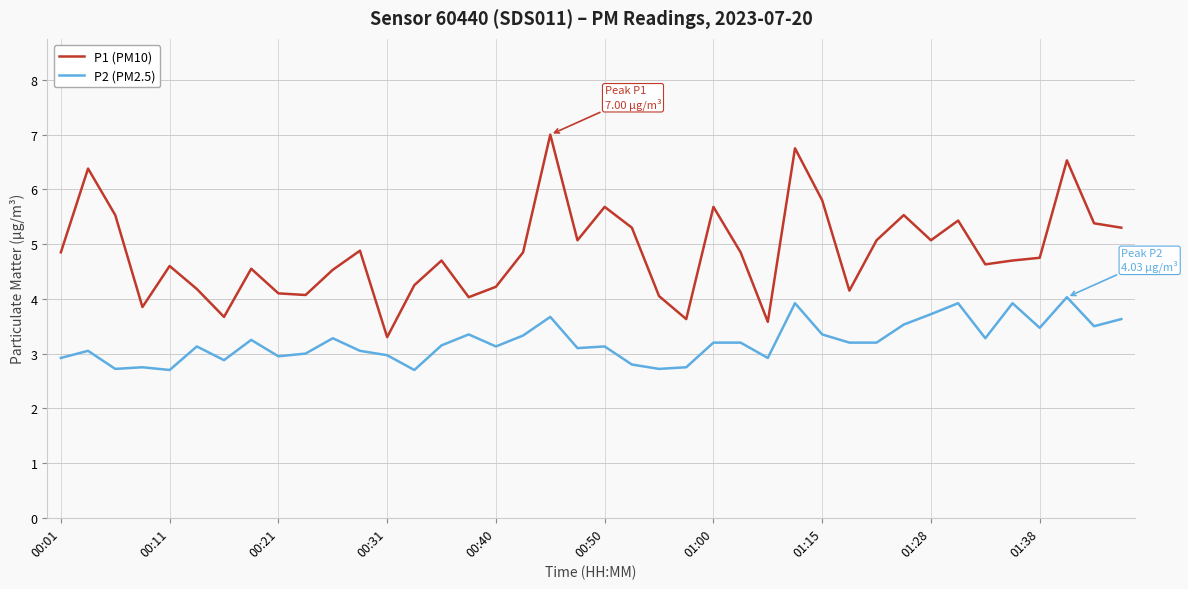

What is the maximum value shown in the chart?

7.0